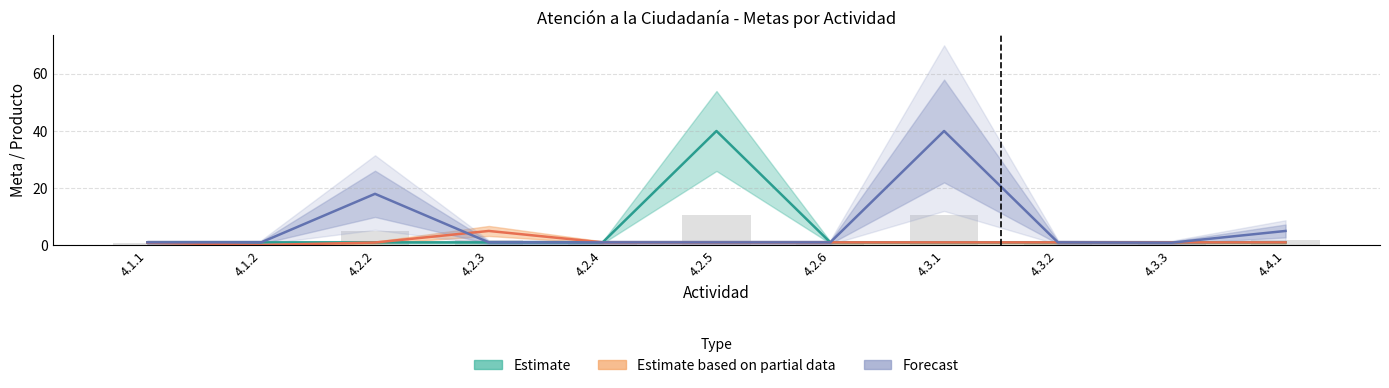

Which category has the lowest value in the Estimate based on partial data series?

4.1.2